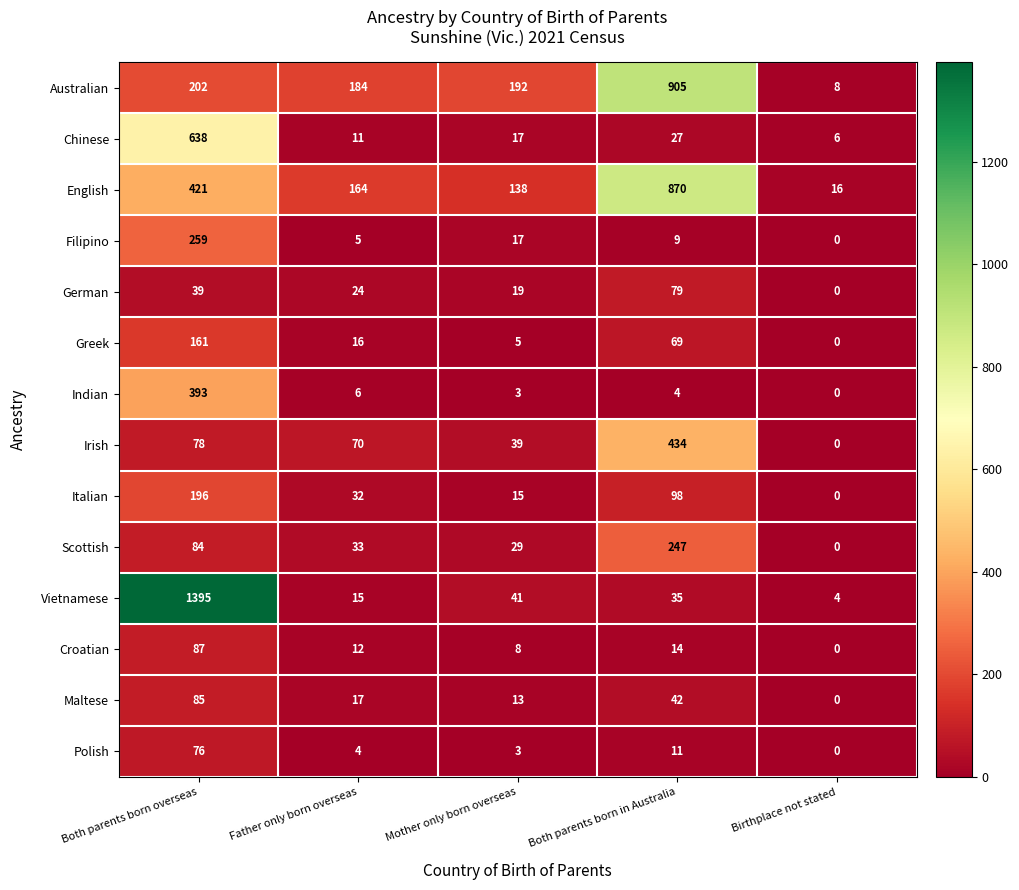

Which label corresponds to the smallest value in the chart?

Birthplace not stated